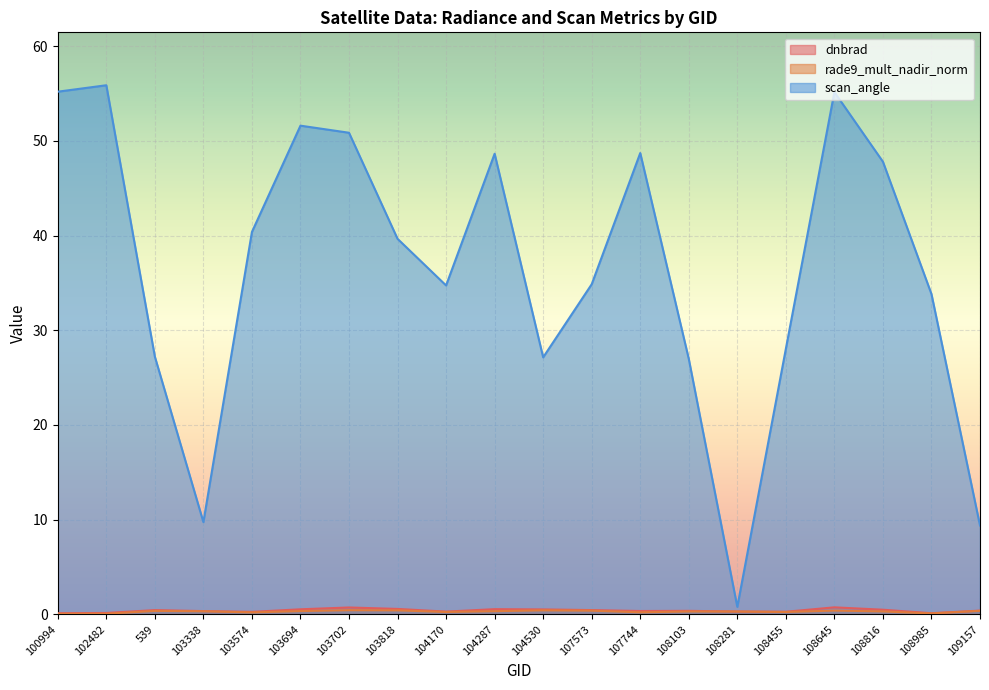

How many values in the scan_angle series exceed 39?

10